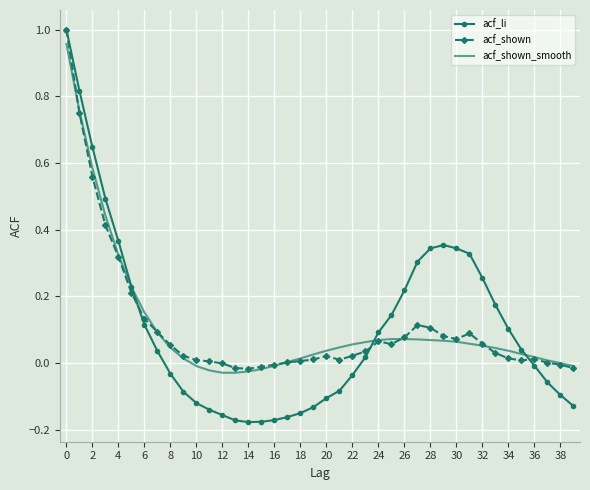

Which series has the largest range (max minus min)?

acf_li